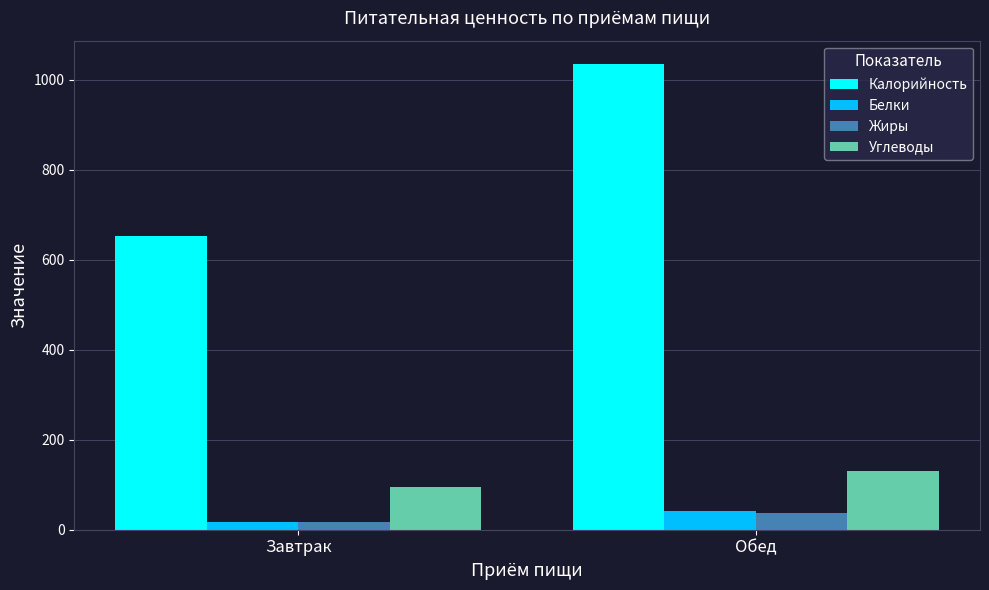

Does the chart contain stacked bars?

No